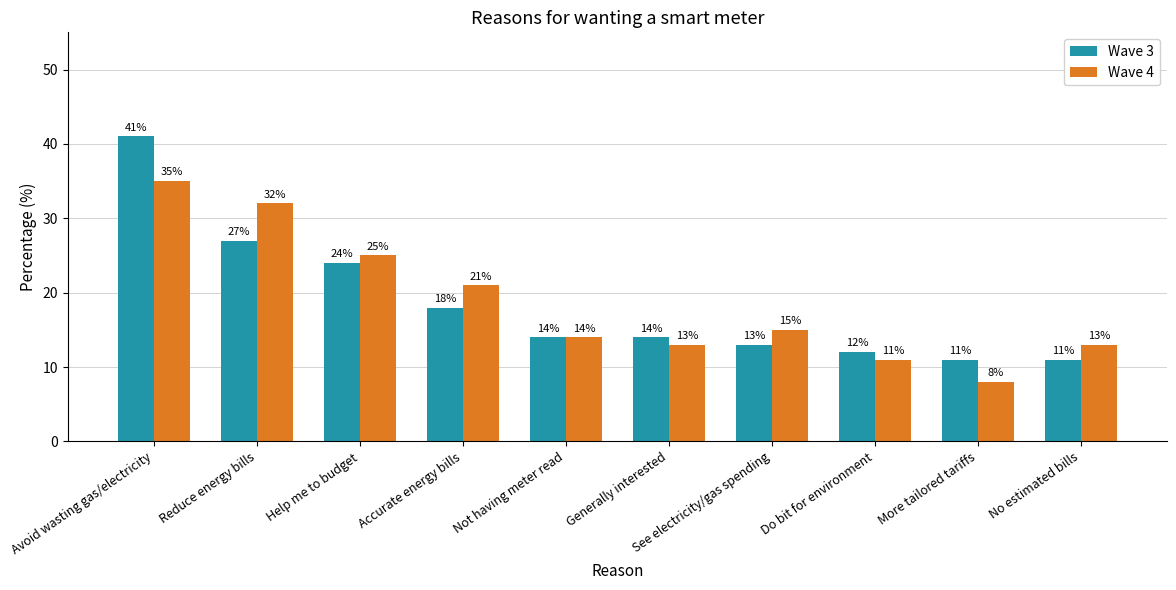

Rank the series at More tailored tariffs from highest to lowest value.

Wave 3, Wave 4